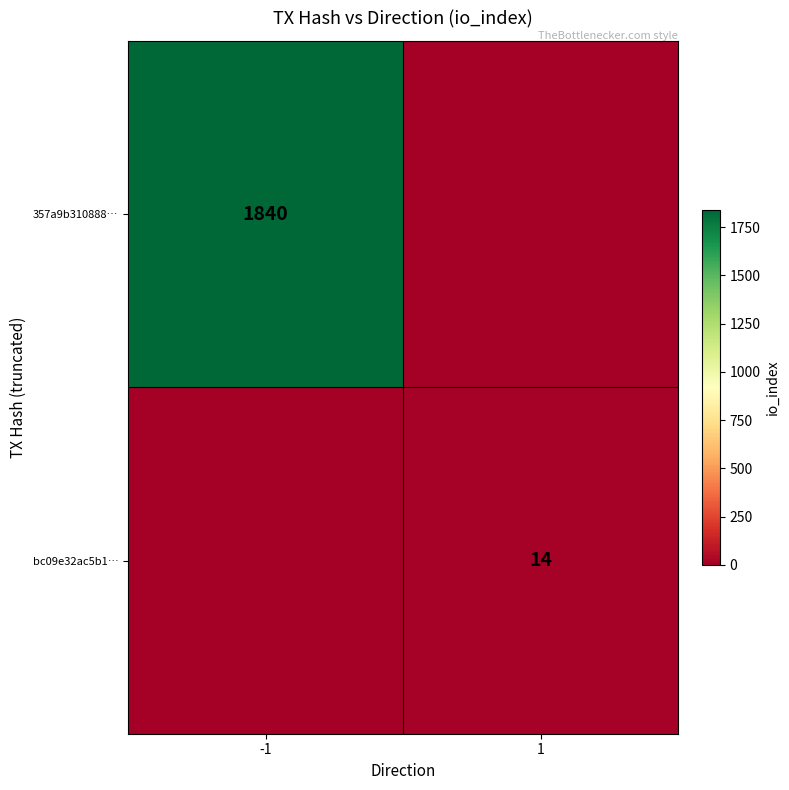

True or false: 357a9b310888… has a value of 1840 at -1.

True